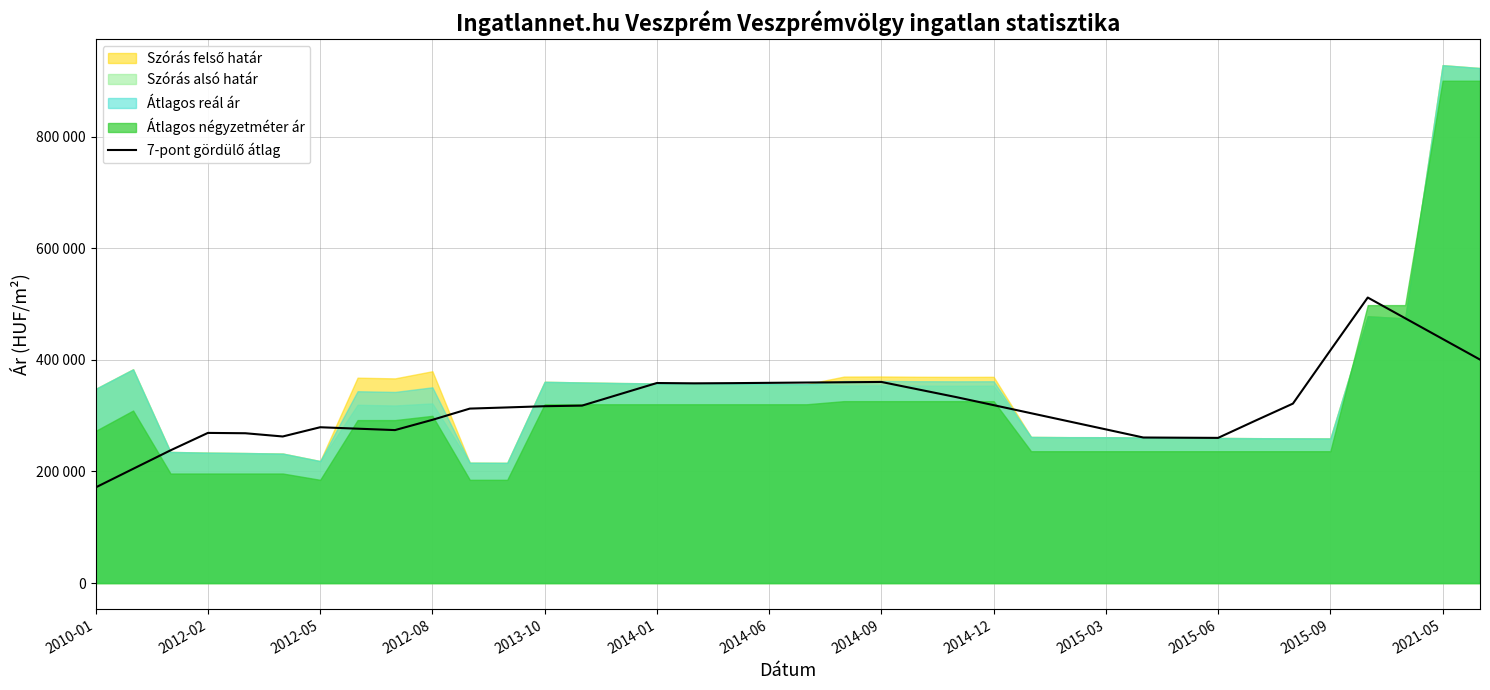

What is the difference between the maximum and minimum values?

340205.6